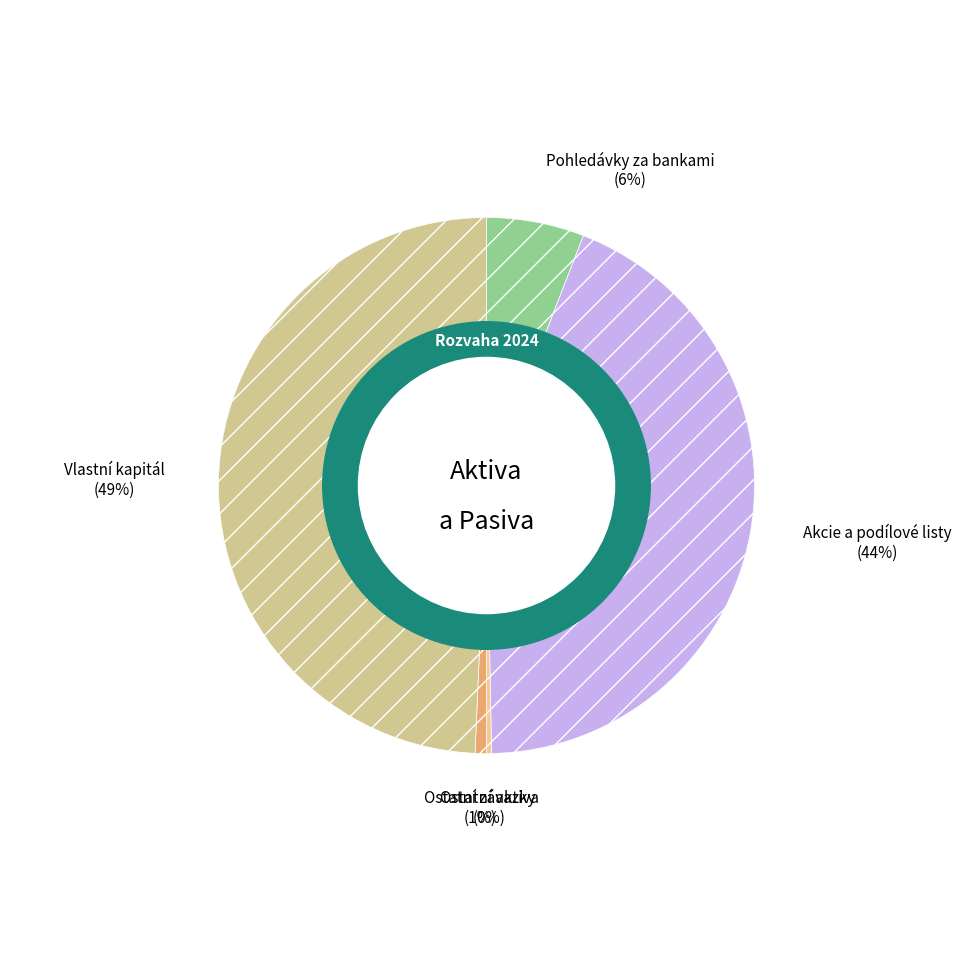

To the nearest percent, what is the average slice percentage?

20%